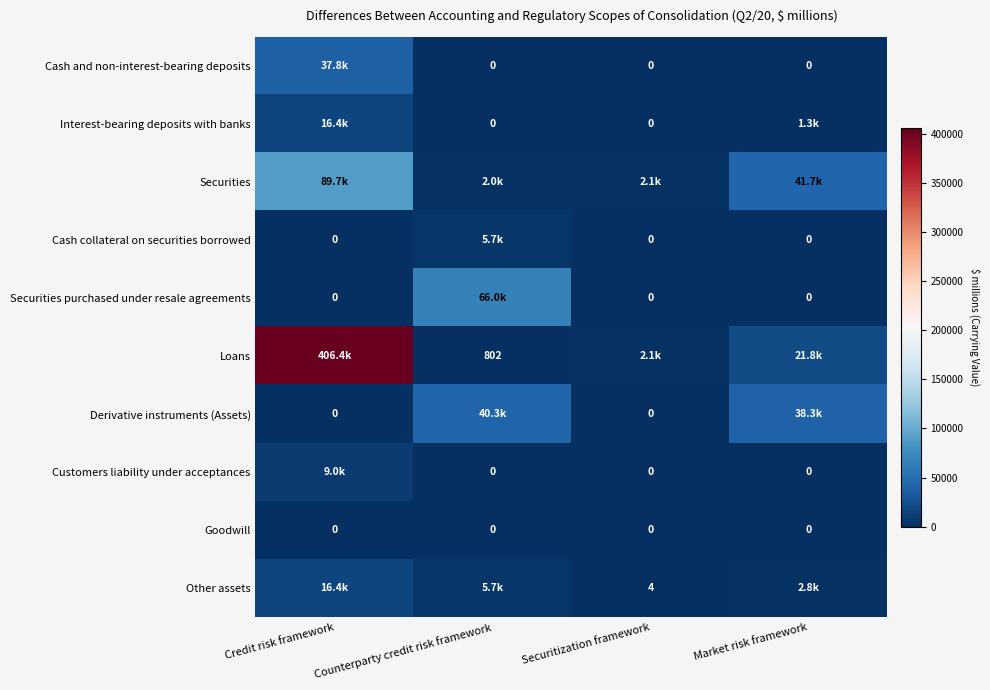

Is it true that Goodwill equals 0 at Securitization framework?

True